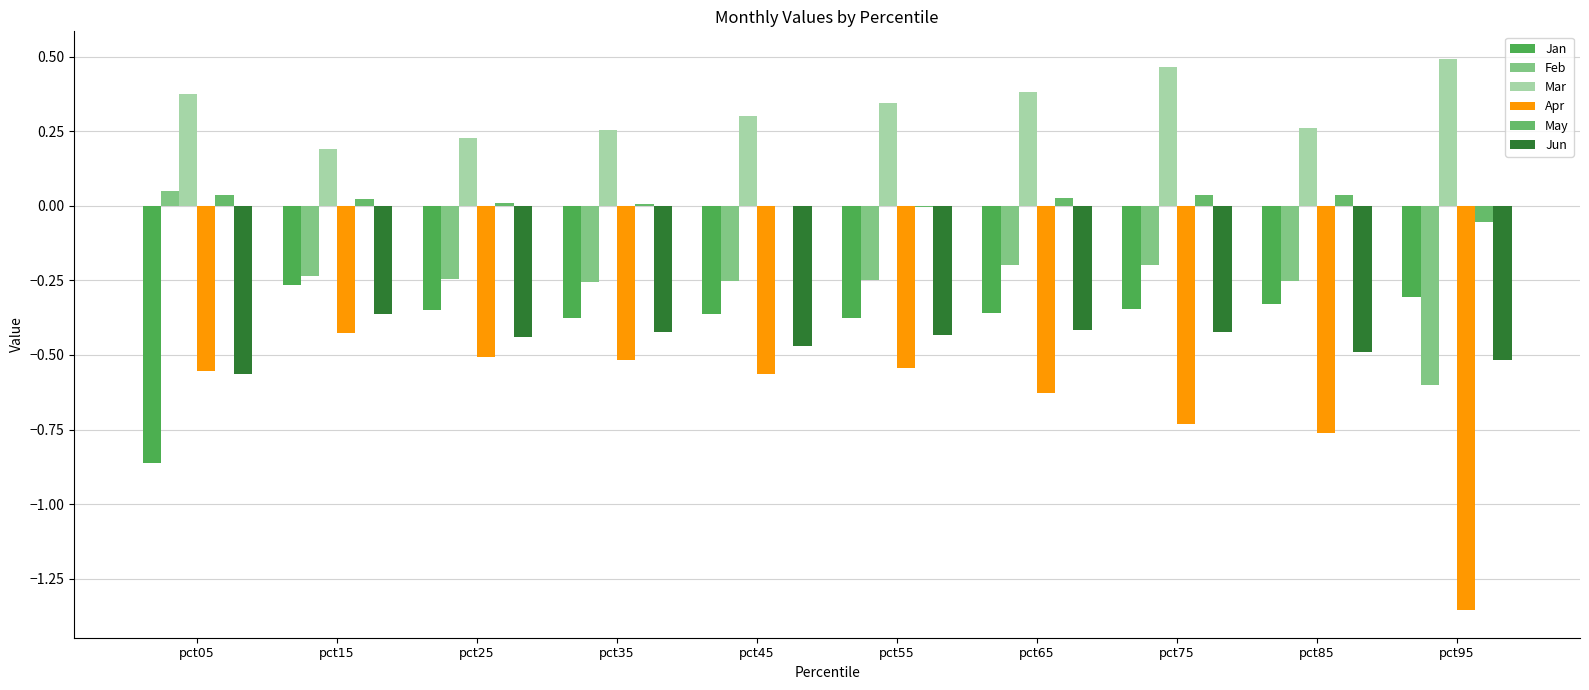

Which category has the lowest value across all series?

pct95